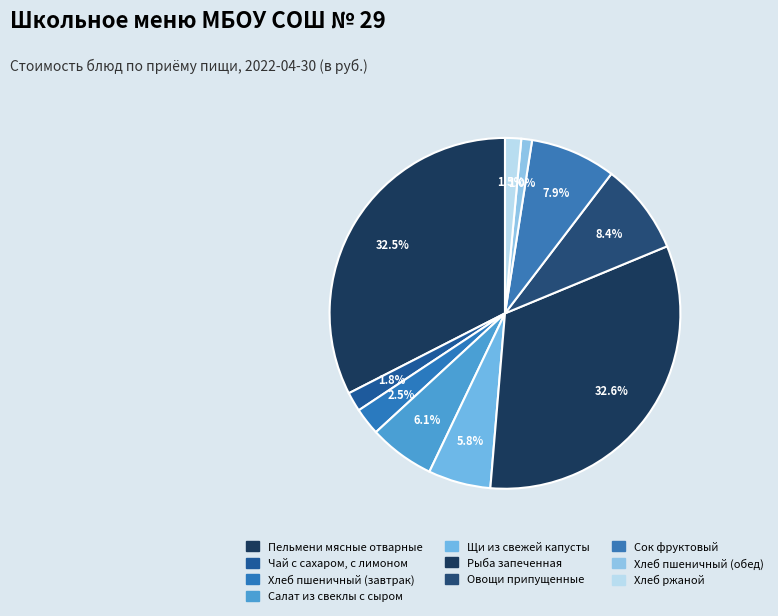

How many segments does this pie chart have?

10